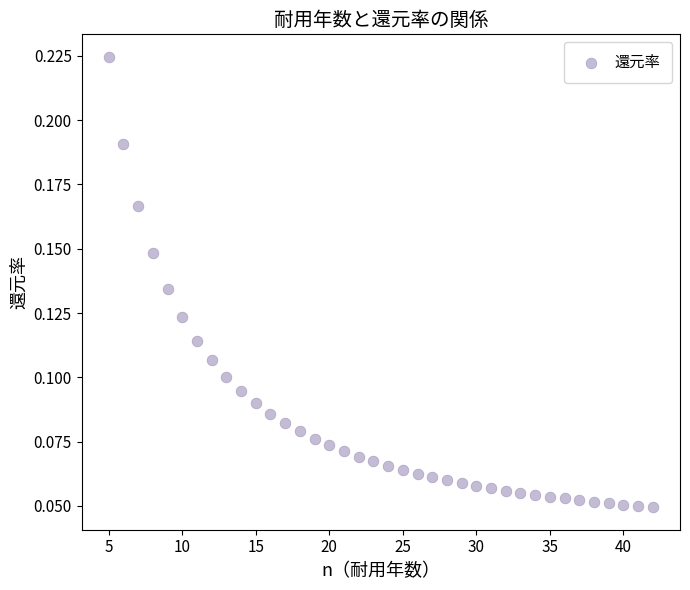

What is the range of X values (max minus min)?

37.0